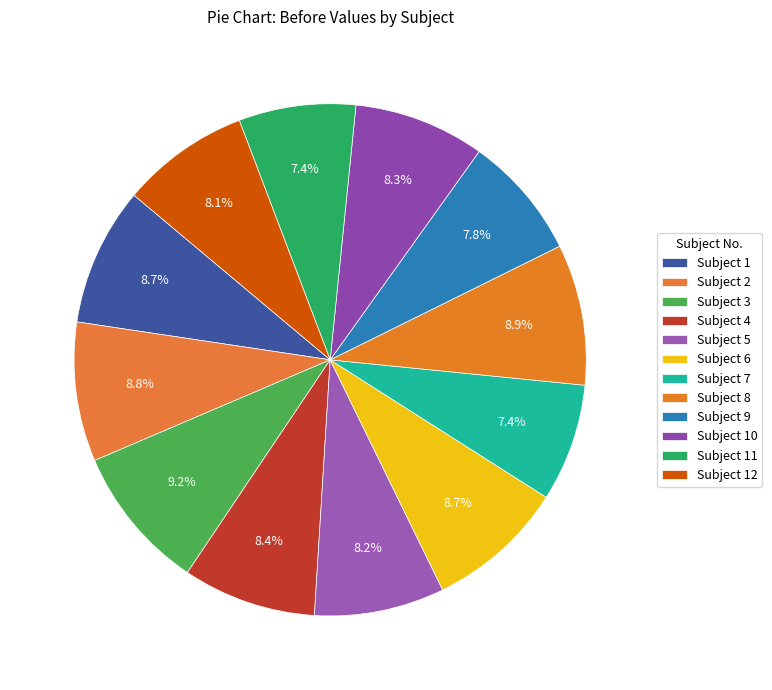

How many segments does this pie chart have?

12